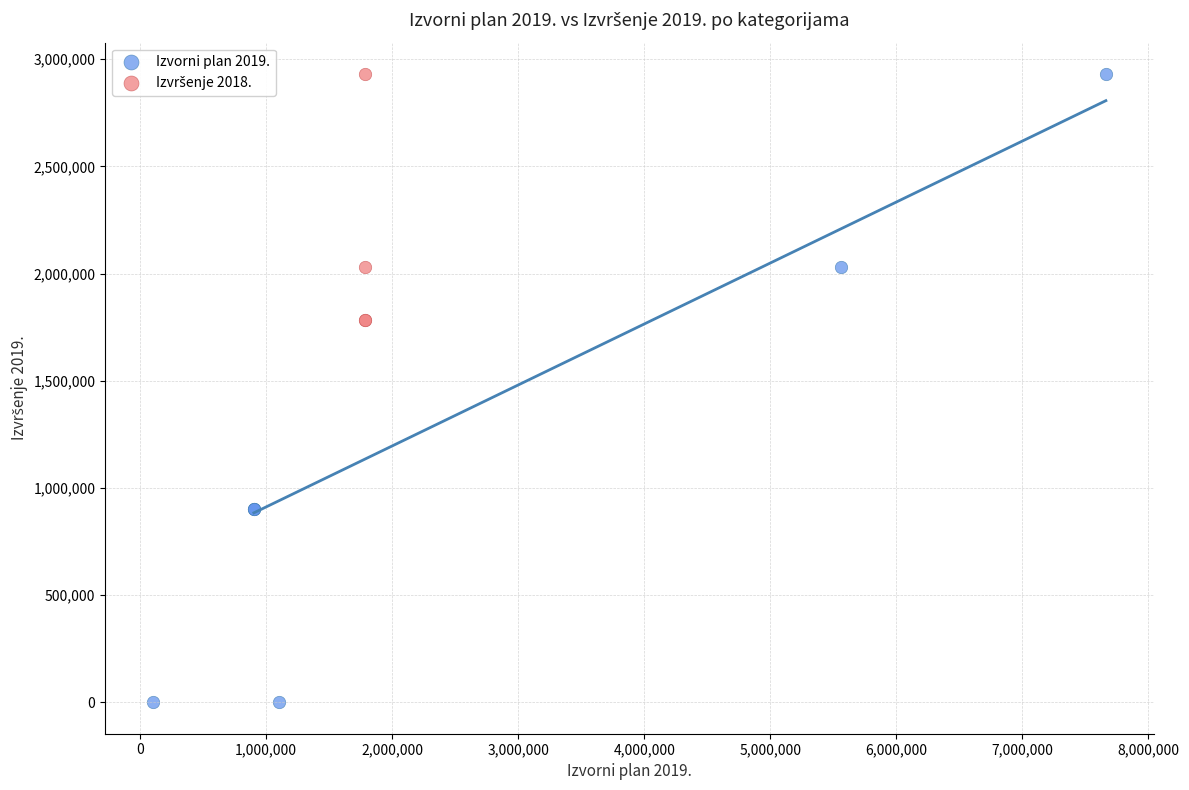

Which series contains the lowest Y value?

Izvorni plan 2019.